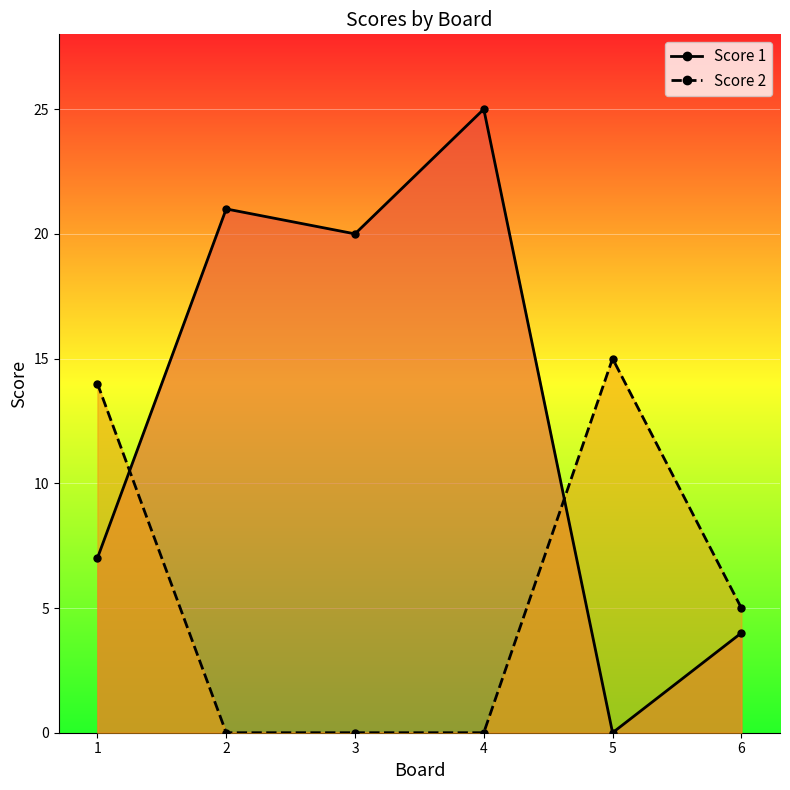

Where is the first local maximum for Score 2?

5